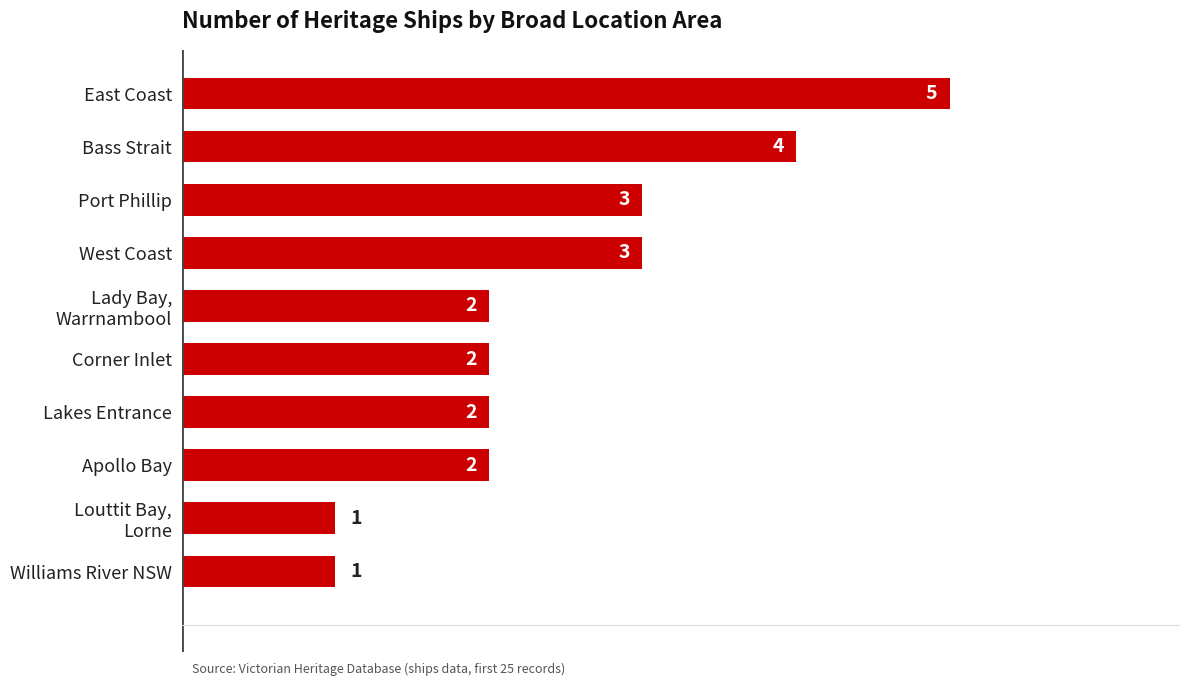

What is the sum of all values?

25